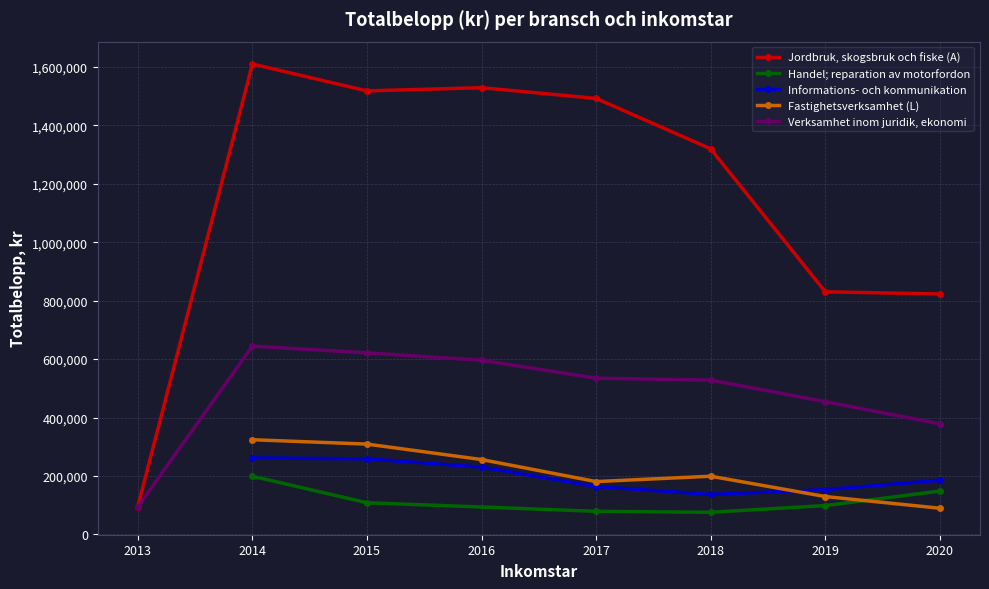

True or false: Jordbruk, skogsbruk och fiske (A) and Informations- och kommunikation cross at least once.

False